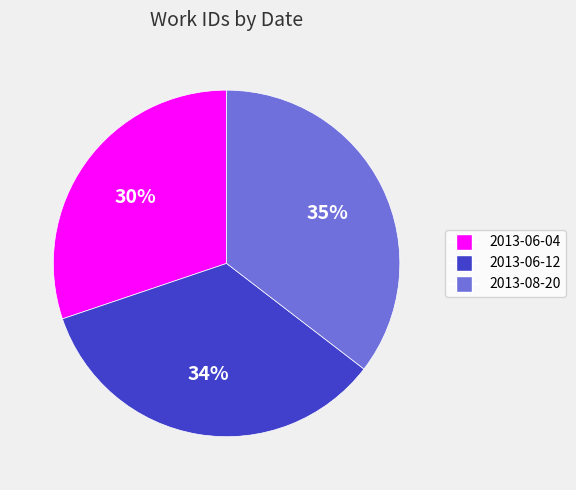

Does any single category account for the majority?

No